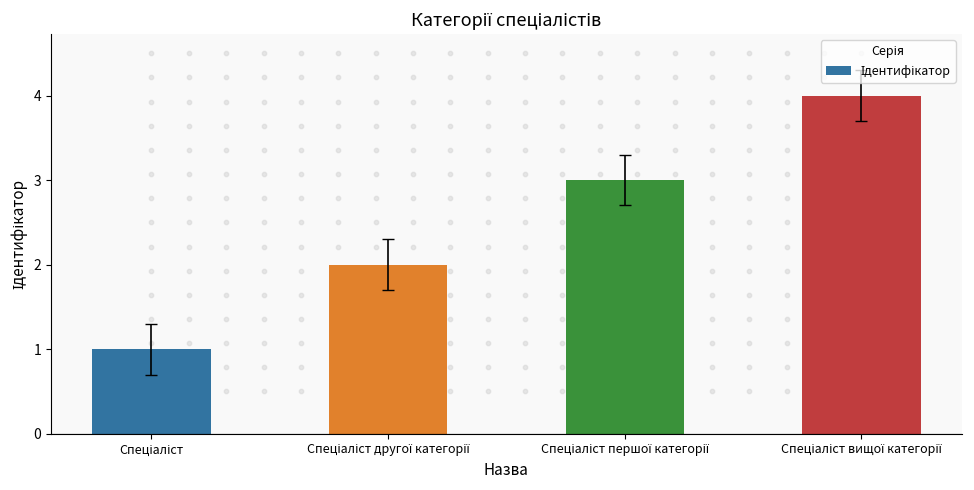

What is the change in value from Спеціаліст to Спеціаліст першої категорії?

+2